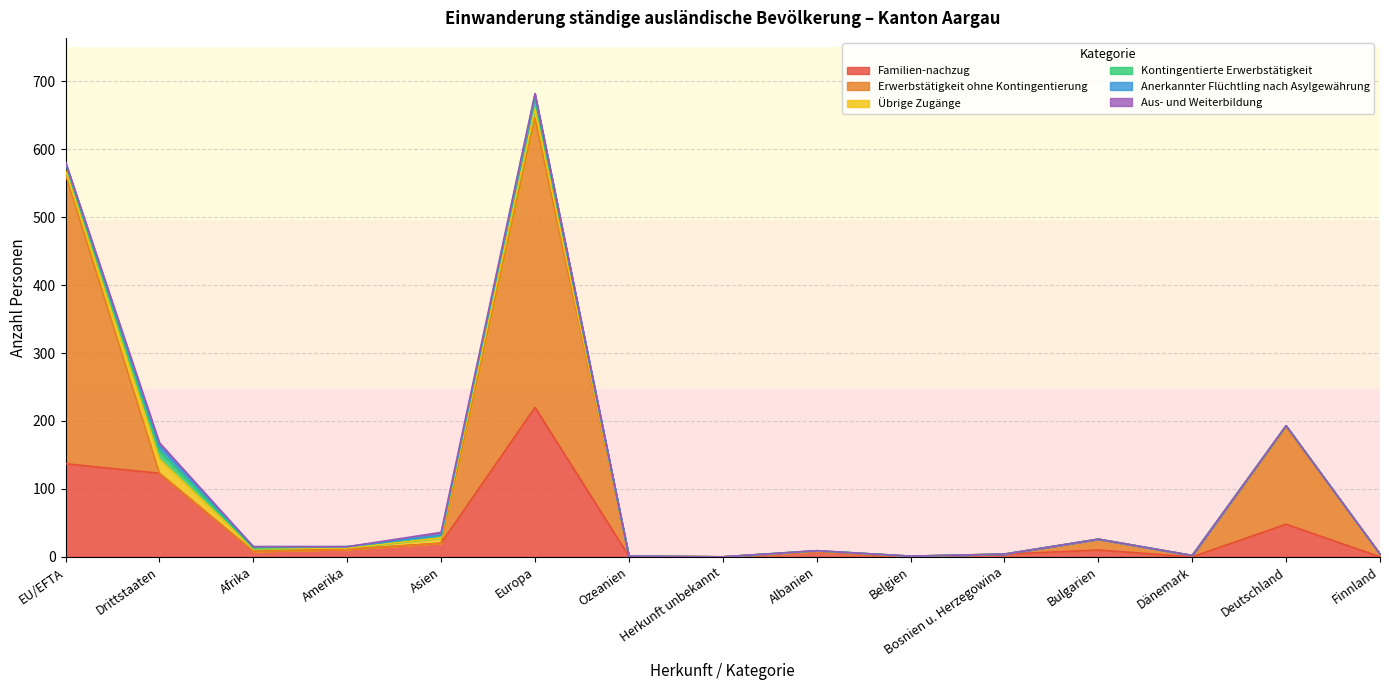

At how many categories does at least one series exceed 55?

4